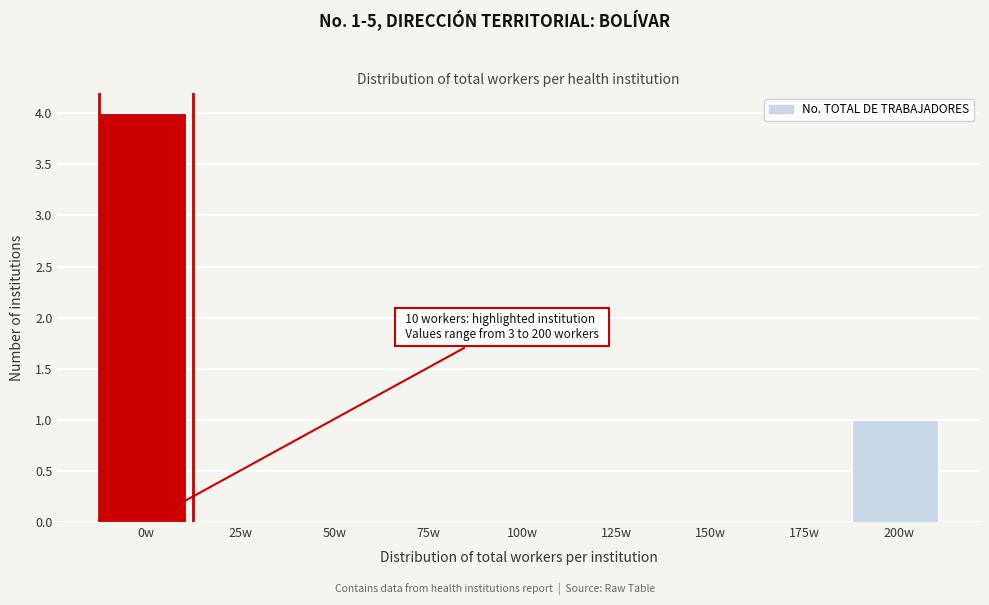

Reading left to right, what are all the values shown in this chart?

0w=4	25w=0	50w=0	75w=0	100w=0	125w=0	150w=0	175w=0	200w=1